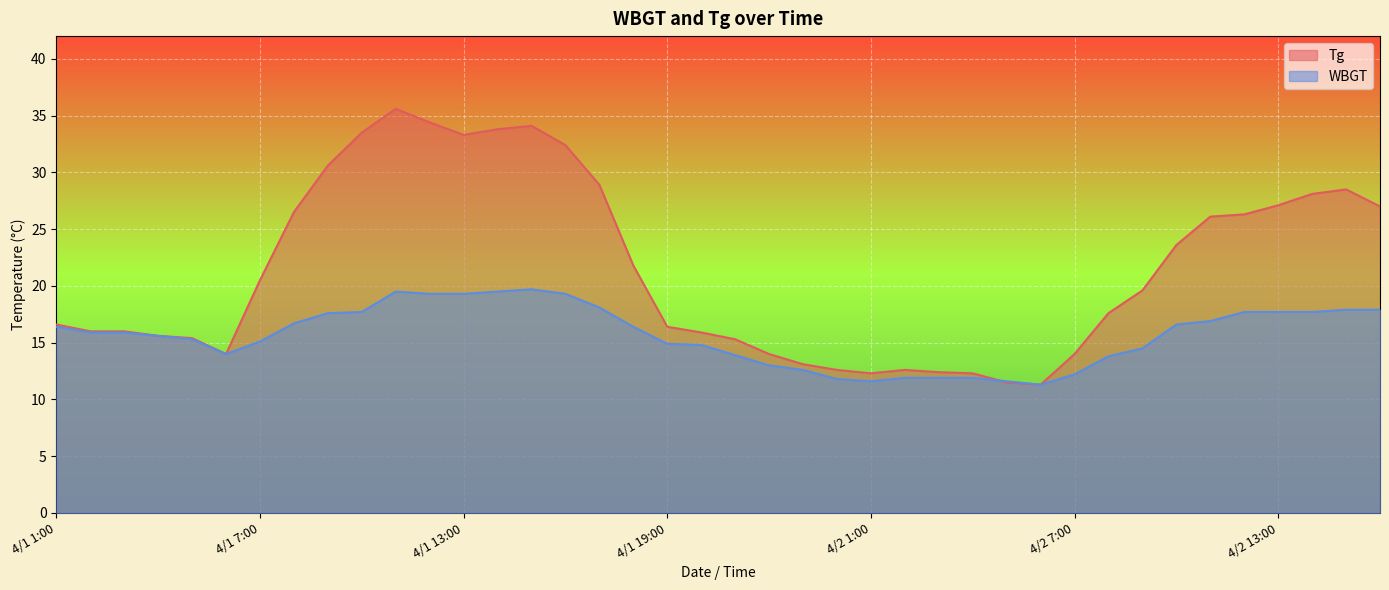

The WBGT series shows 18.1 at 4/1 17:00. True or false?

True